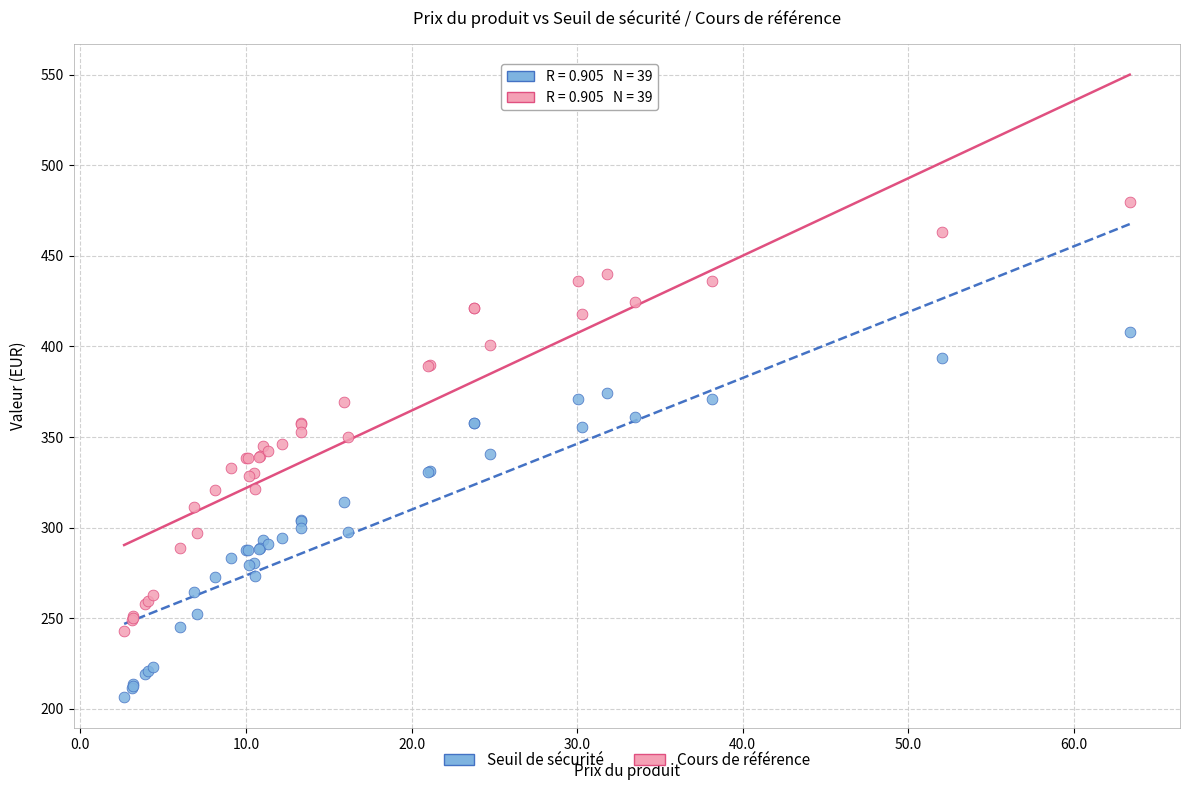

Which series has the widest spread of Y values?

Cours de référence